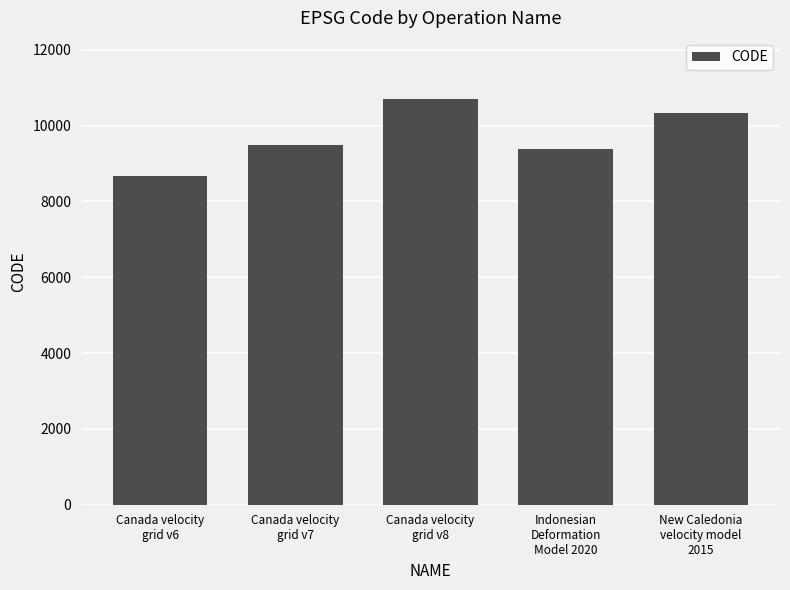

What is the label of the 2nd bar from the left?

Canada velocity
grid v7